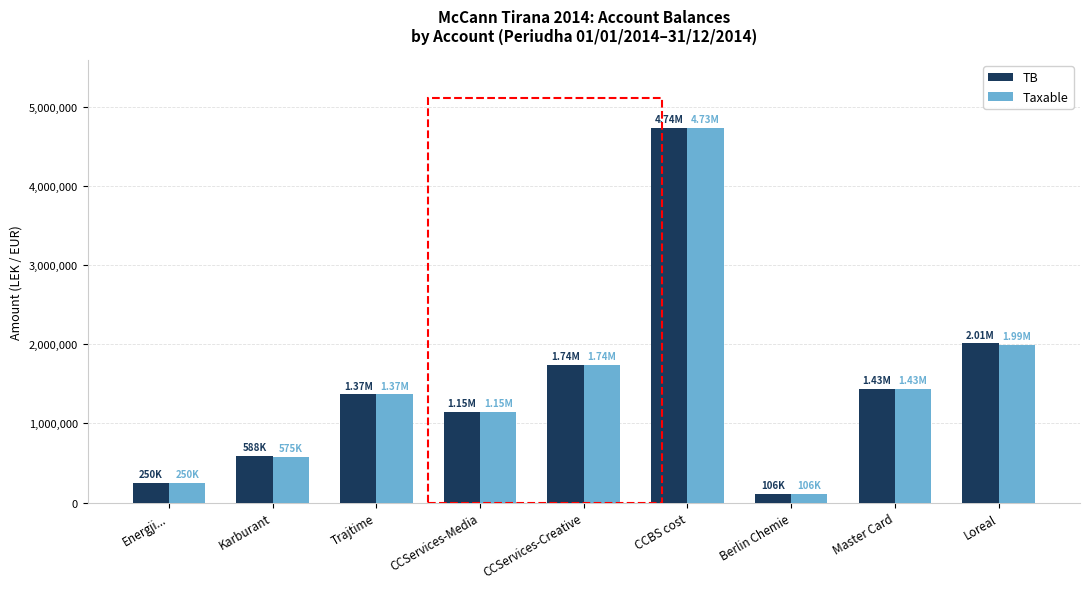

What value does the Taxable series have at Energji...?

250227.1